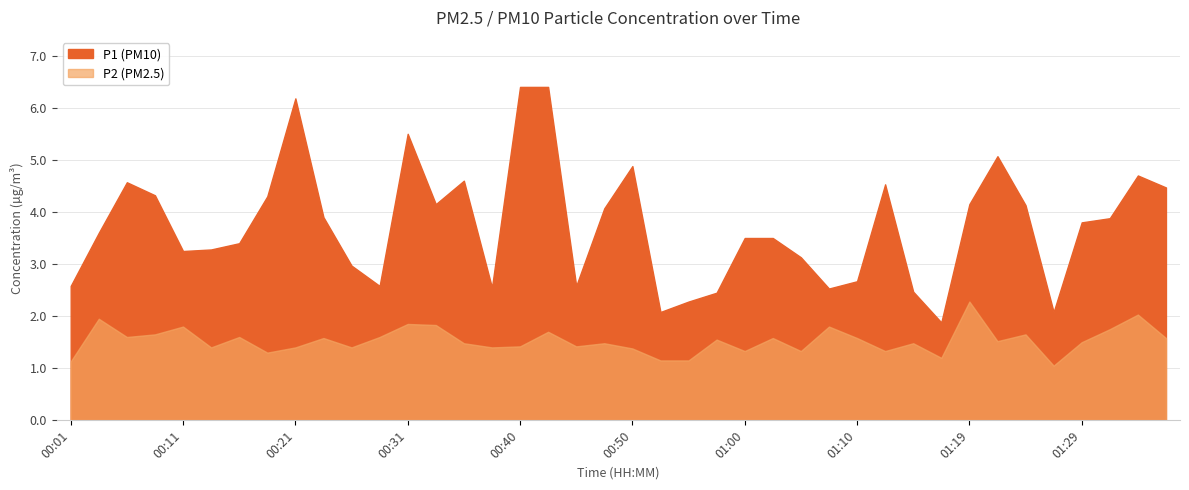

True or false: P2 has a value of 1.6 at 00:06.

True